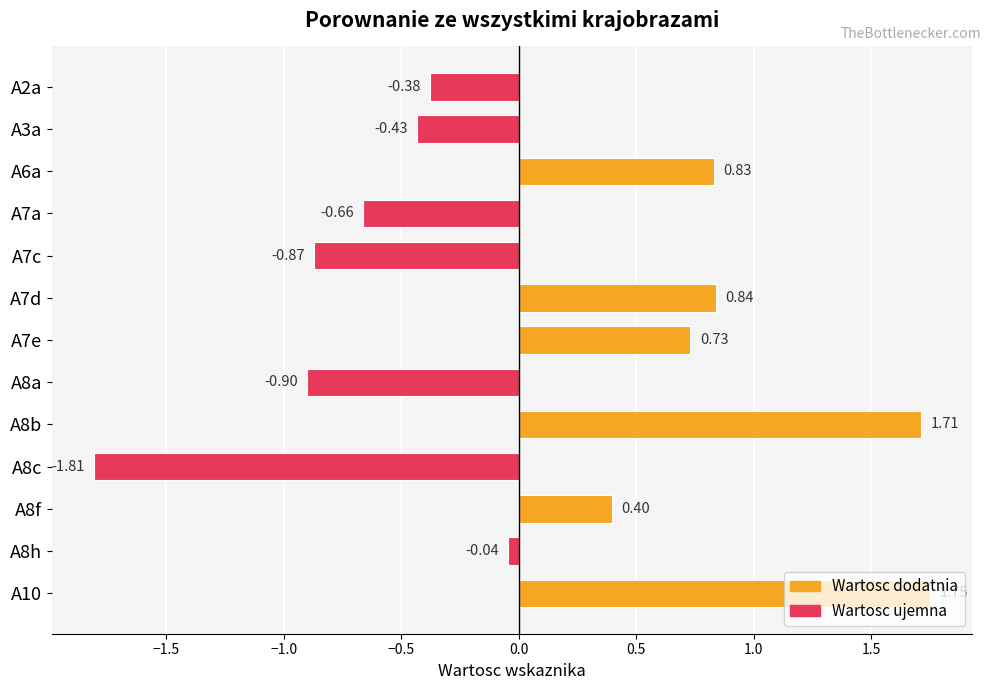

List the labels in order of value, smallest first.

A8c, A8a, A7c, A7a, A3a, A2a, A8h, A8f, A7e, A6a, A7d, A8b, A10